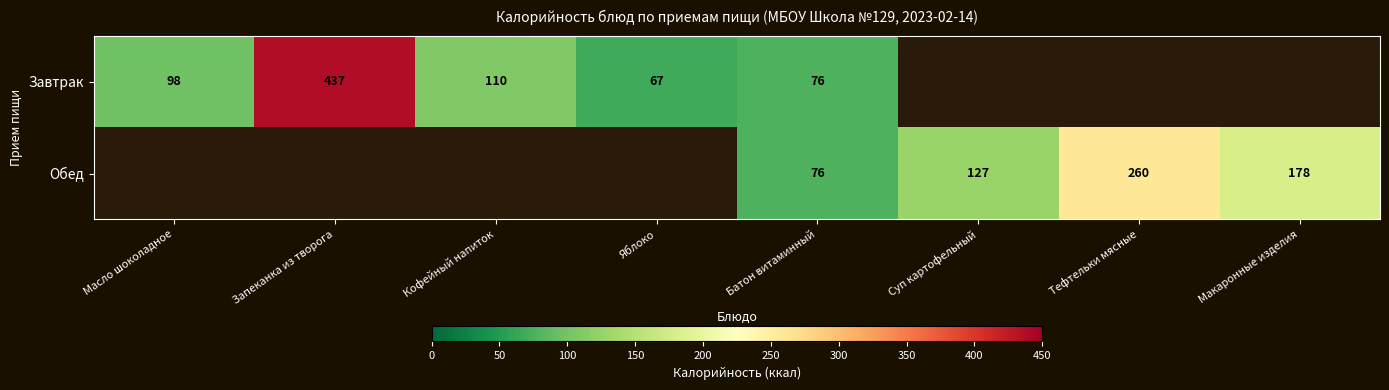

True or false: Завтрак has a value of 437 at Запеканка из творога.

True